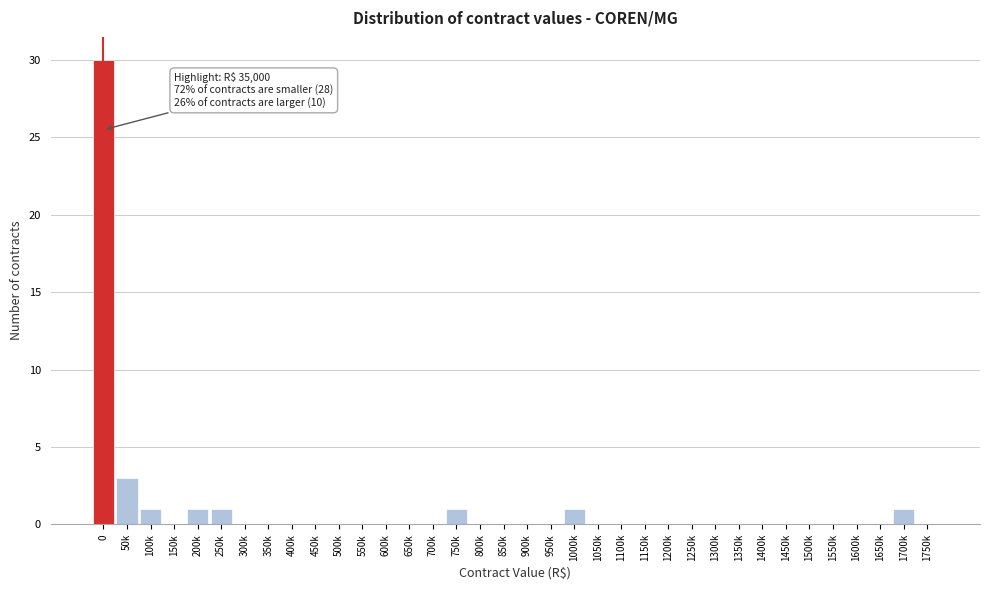

The chart shows a value of -11 at 650k. True or false?

False